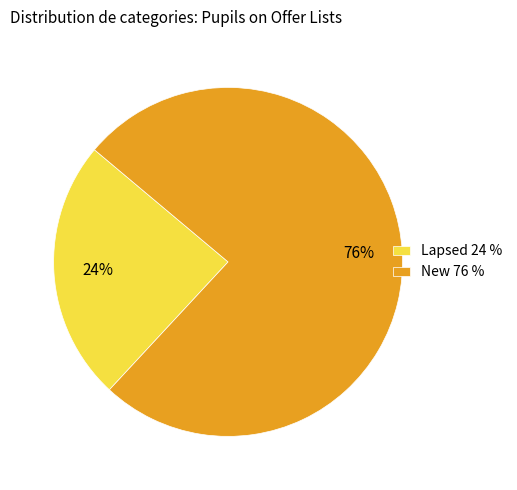

Is New 76 % the majority of the pie?

Yes